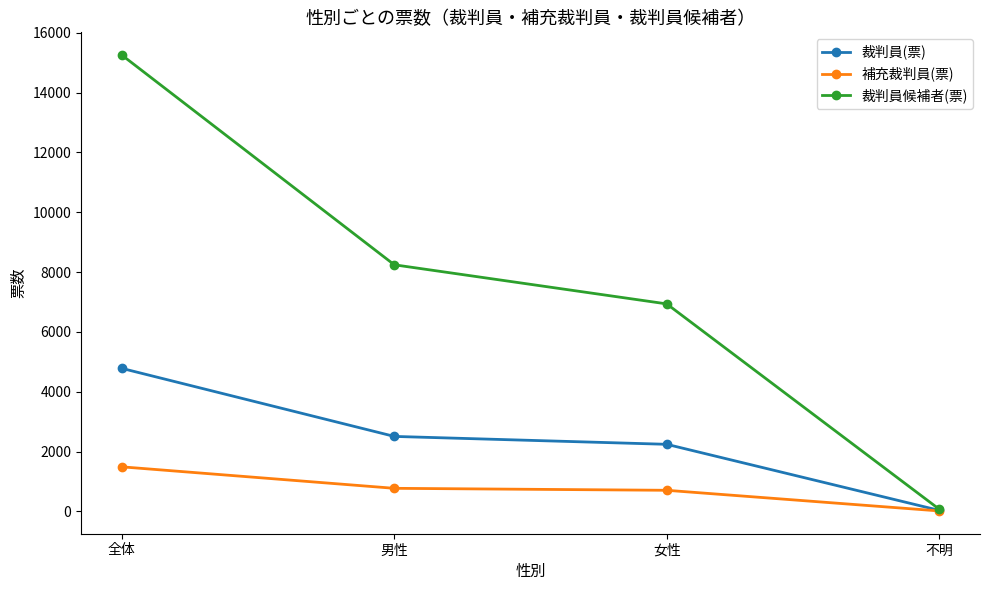

List the series in order of their peak value, highest first.

裁判員候補者(票), 裁判員(票), 補充裁判員(票)